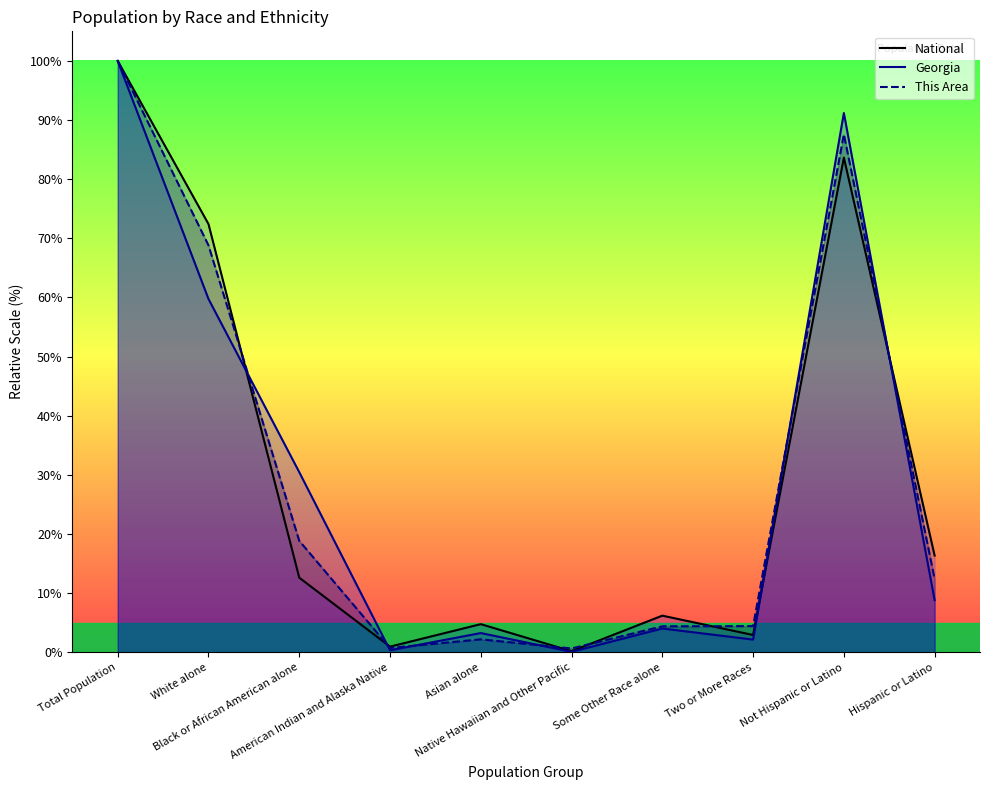

At which category does Georgia reach its first local valley?

American Indian and Alaska Native